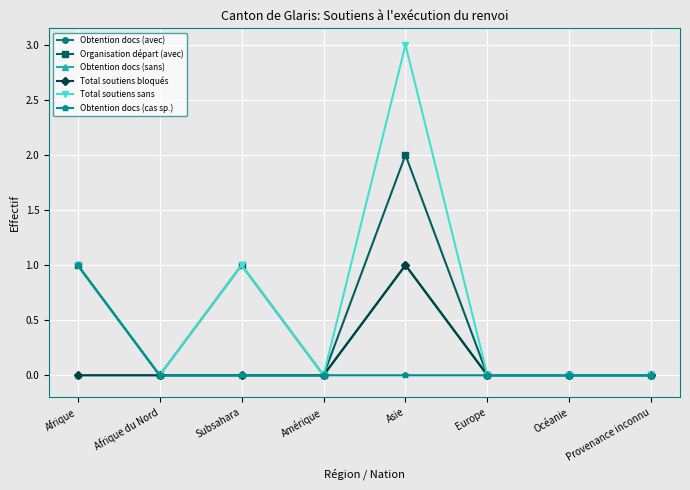

True or false: Organisation départ (avec) has a value of -1 at Amérique.

False